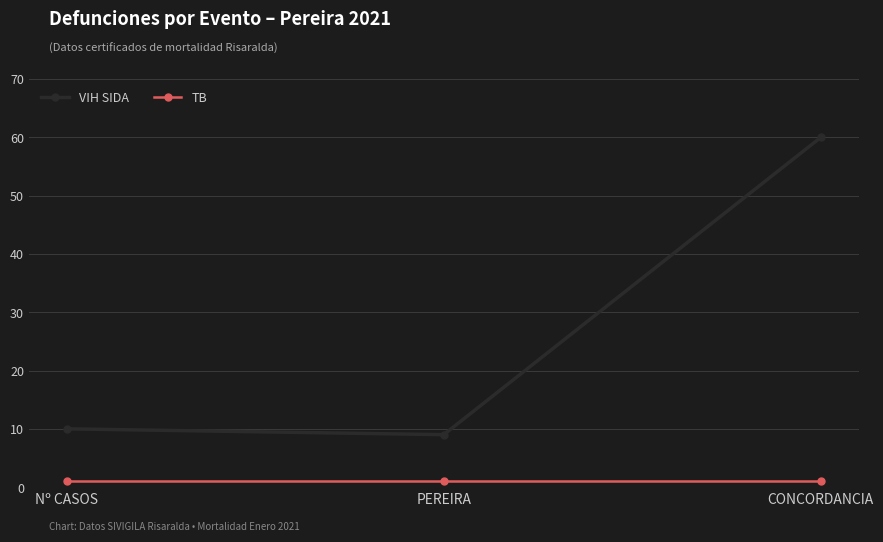

Reading left to right, what are all the values shown in this chart?

VIH SIDA: 10	9	60
TB: 1	1	1